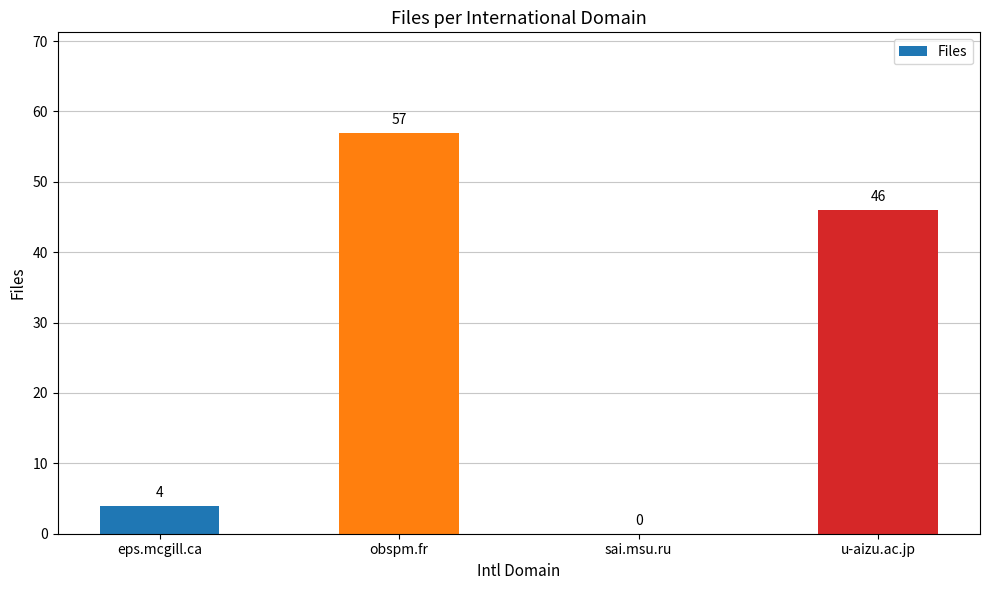

At which category does the chart reach its peak across all series?

obspm.fr